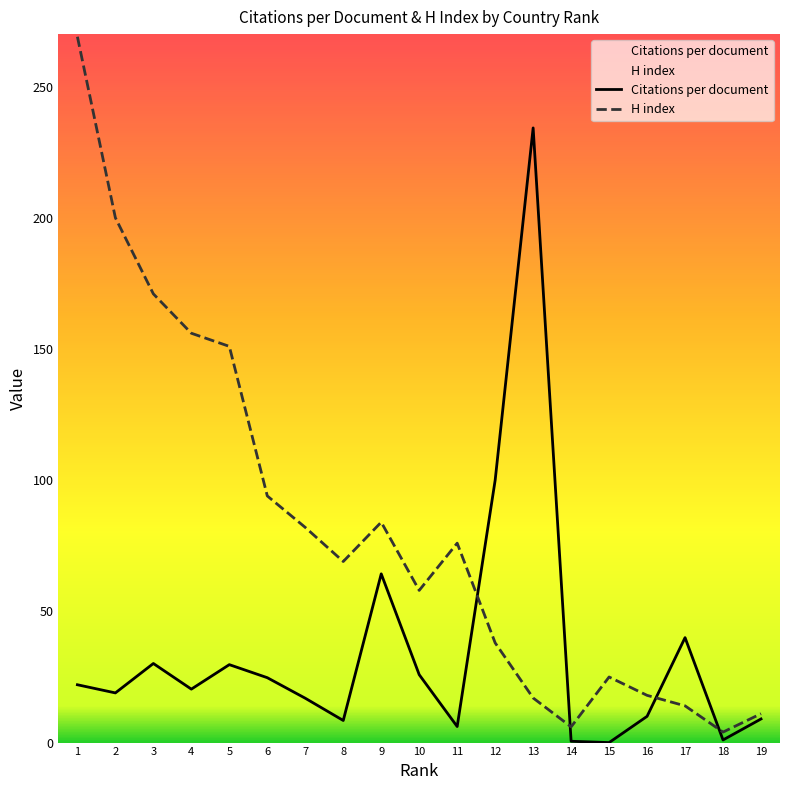

List the series in order of their peak value, highest first.

H index, Citations per document